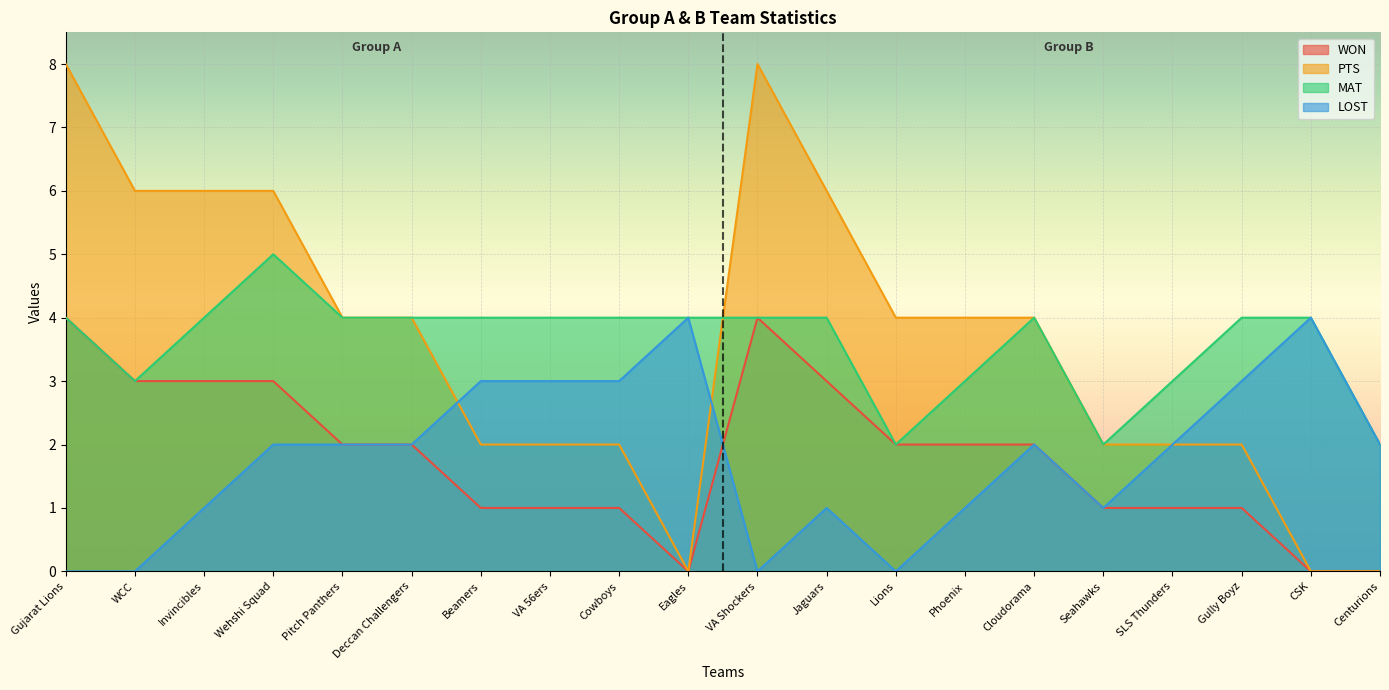

Which series has the largest range (max minus min)?

PTS